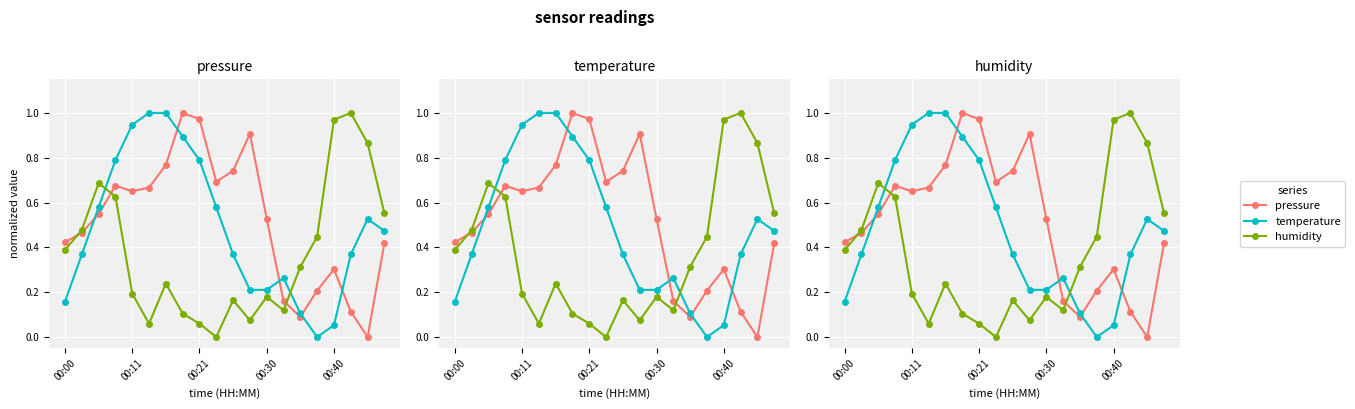

What position from the left is 9?

10